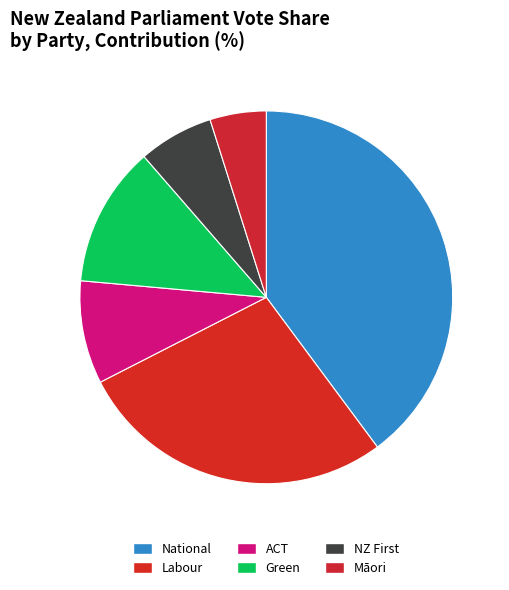

Rank the categories by value from lowest to highest.

Māori, NZ First, ACT, Green, Labour, National